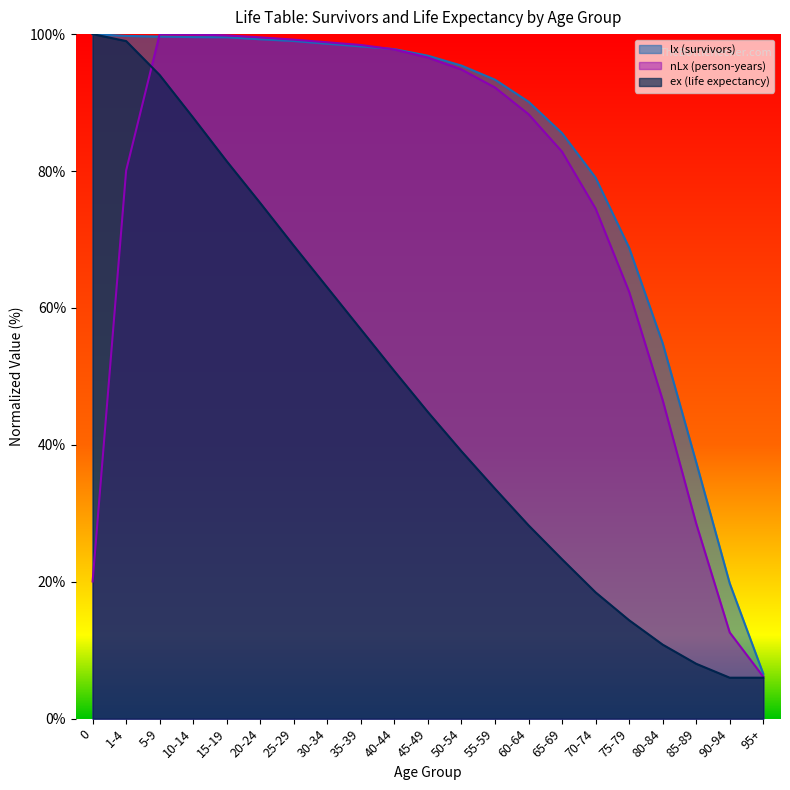

At which category is the sum across all series the highest?

5-9